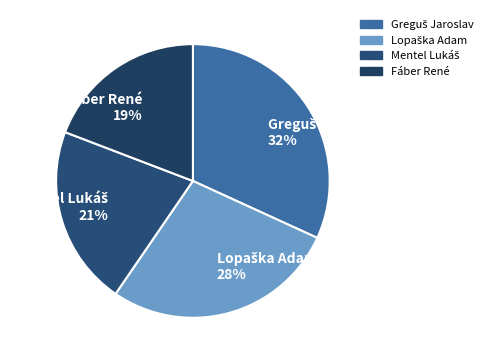

Which slice is the smallest?

Fáber René